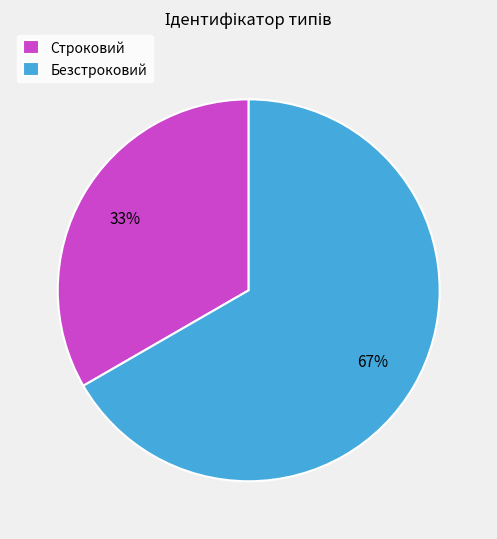

To the nearest percent, what percentage of the pie is Безстроковий?

67%